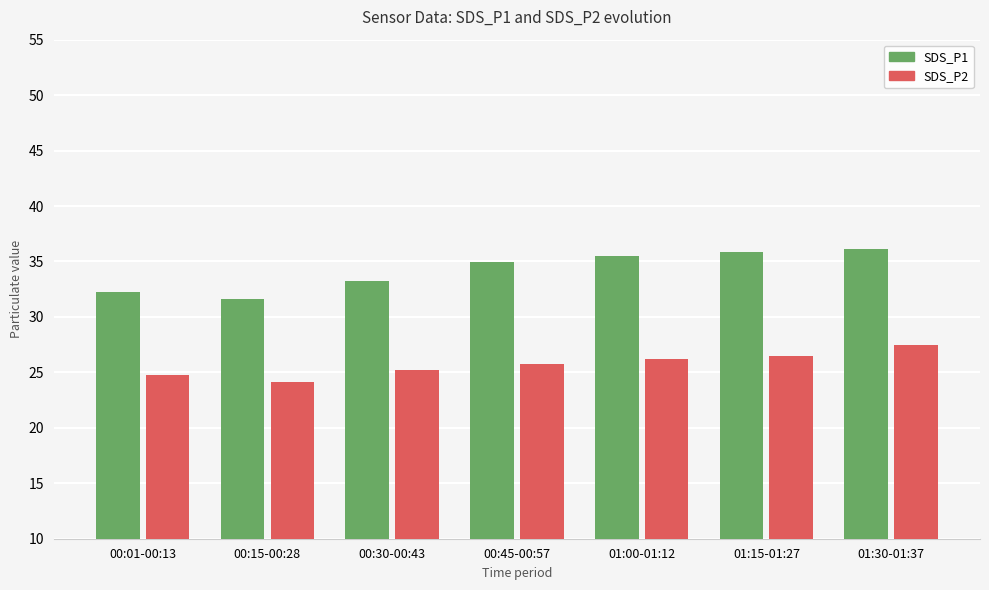

What is the sum of all SDS_P2 values?

180.0